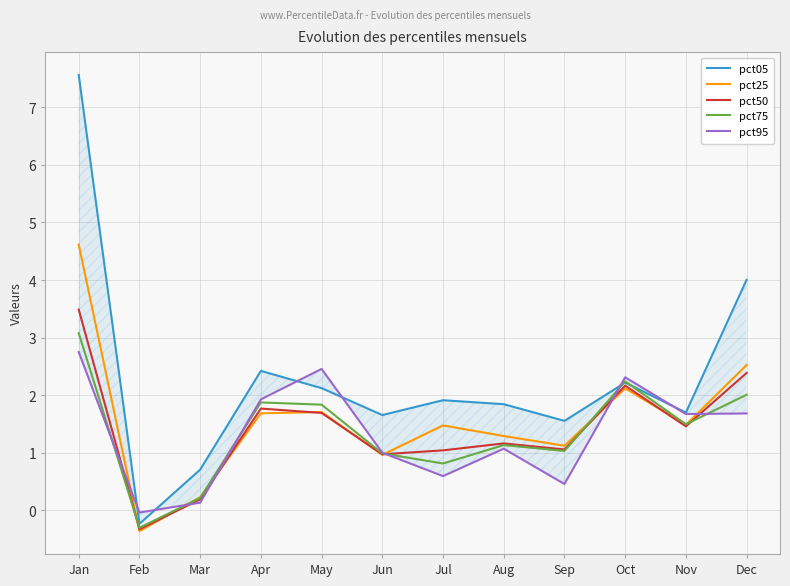

What is the value of the pct75 point at the 2nd from the left?

-0.3